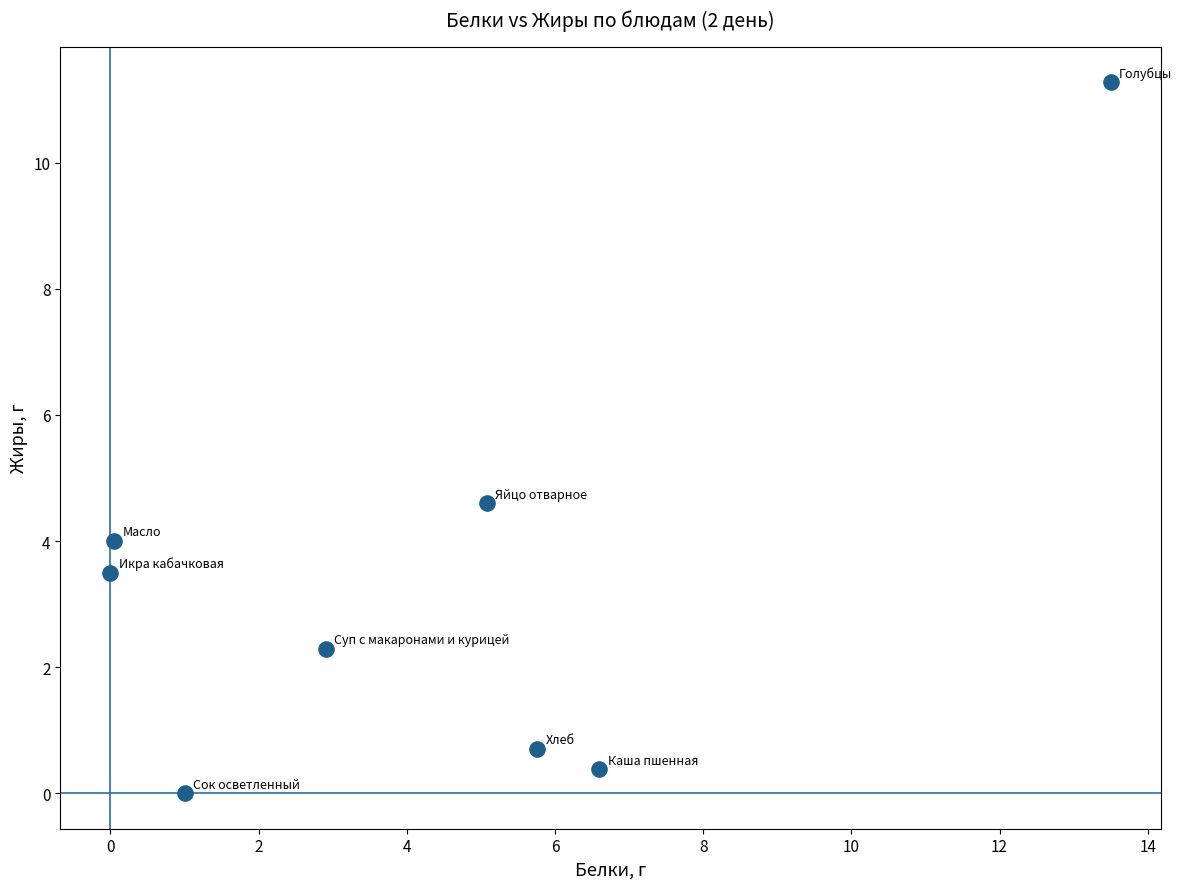

What is the range of X values (max minus min)?

13.5